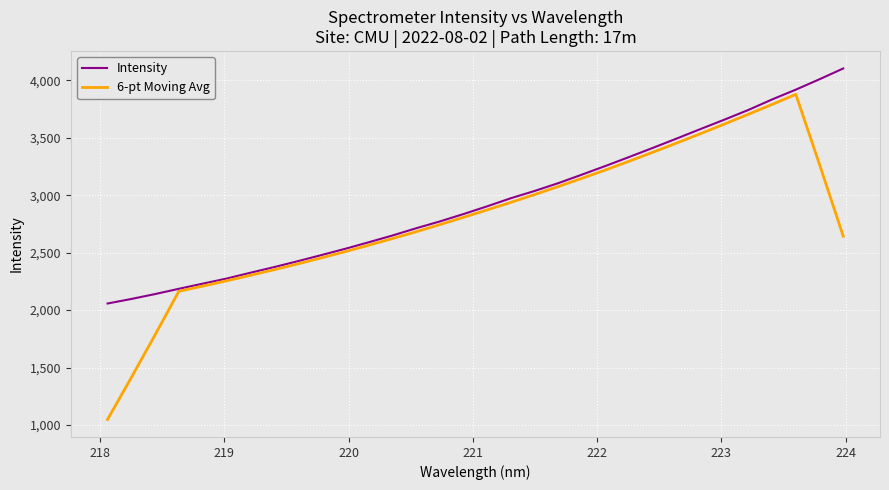

What is the maximum value shown in the chart?

4102.4